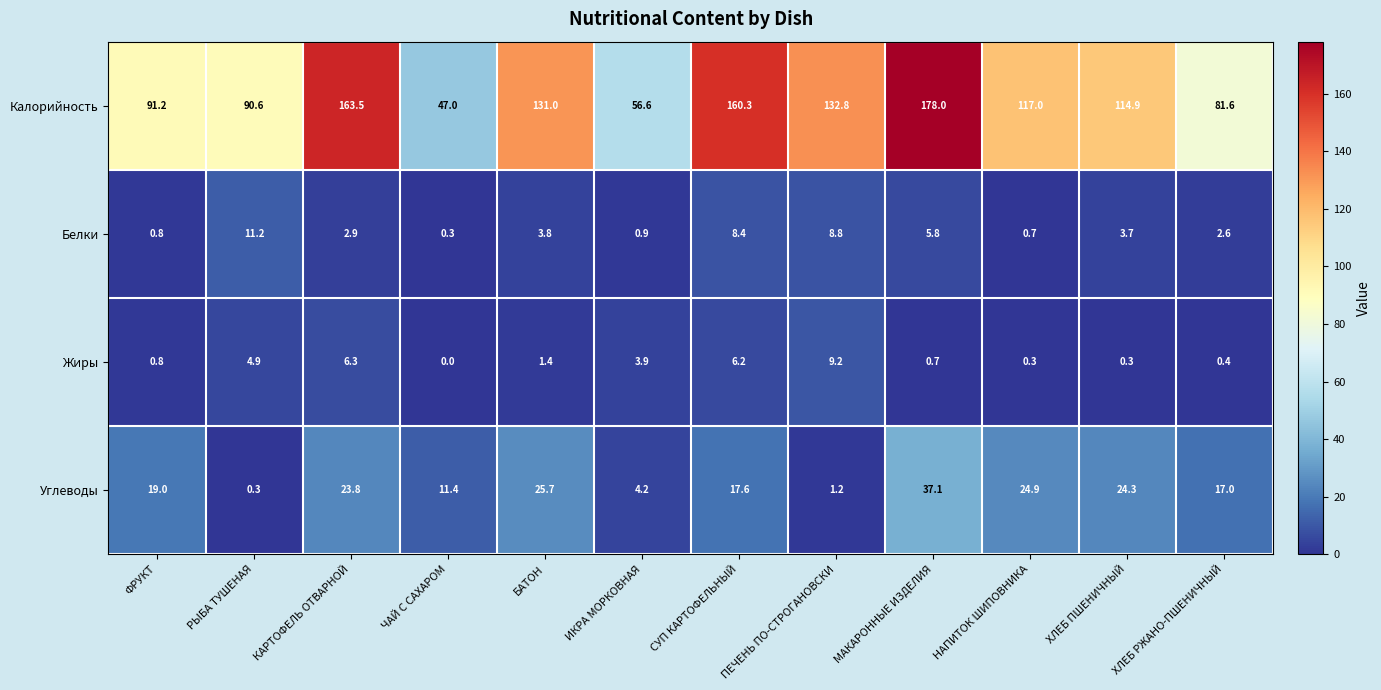

What is the total value across all series at ФРУКТ?

111.8